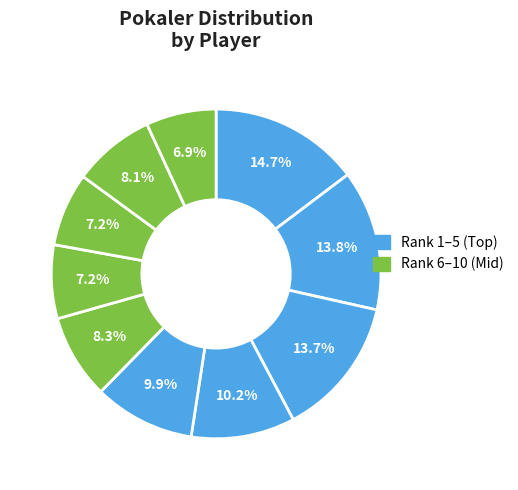

Count the number of slices in the pie.

10